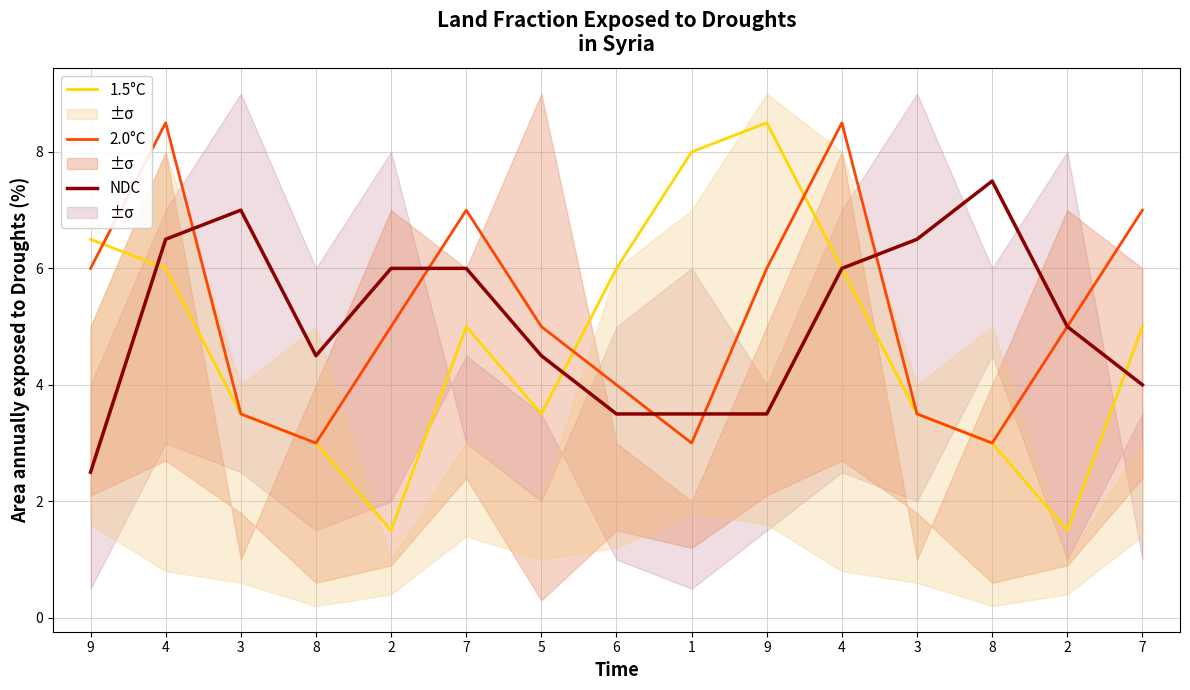

True or false: 2.0°C has more than 2 interior local peaks.

True